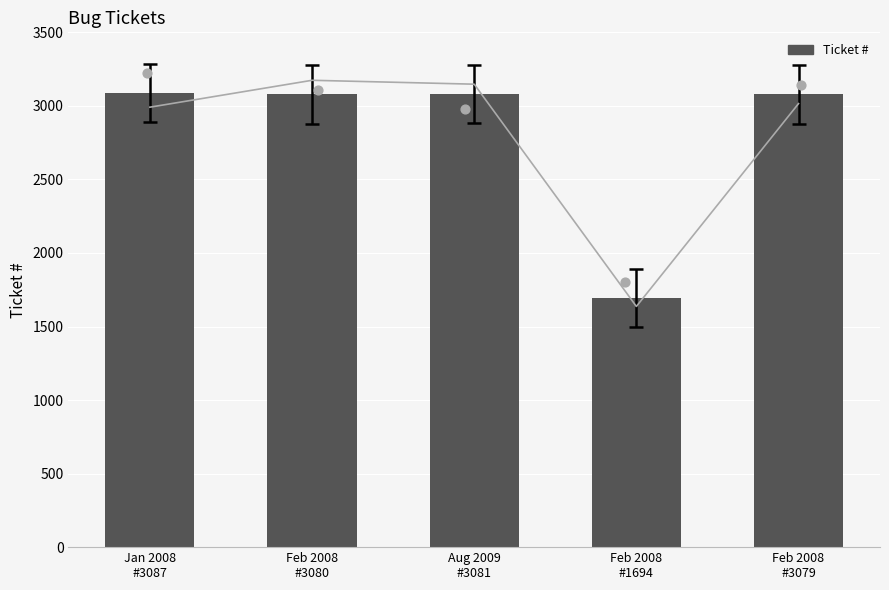

What is the ratio of the value at Jan 2008
#3087 to the value at Feb 2008
#1694?

1.8